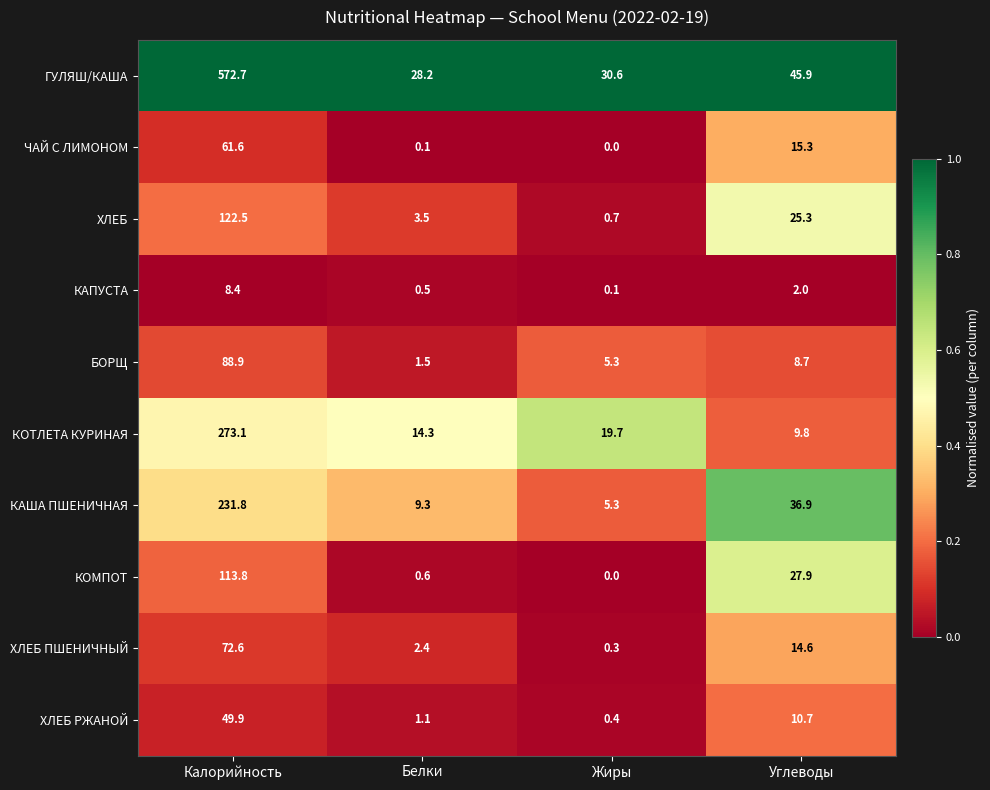

At which label is КАША ПШЕНИЧНАЯ closest to 118?

Углеводы